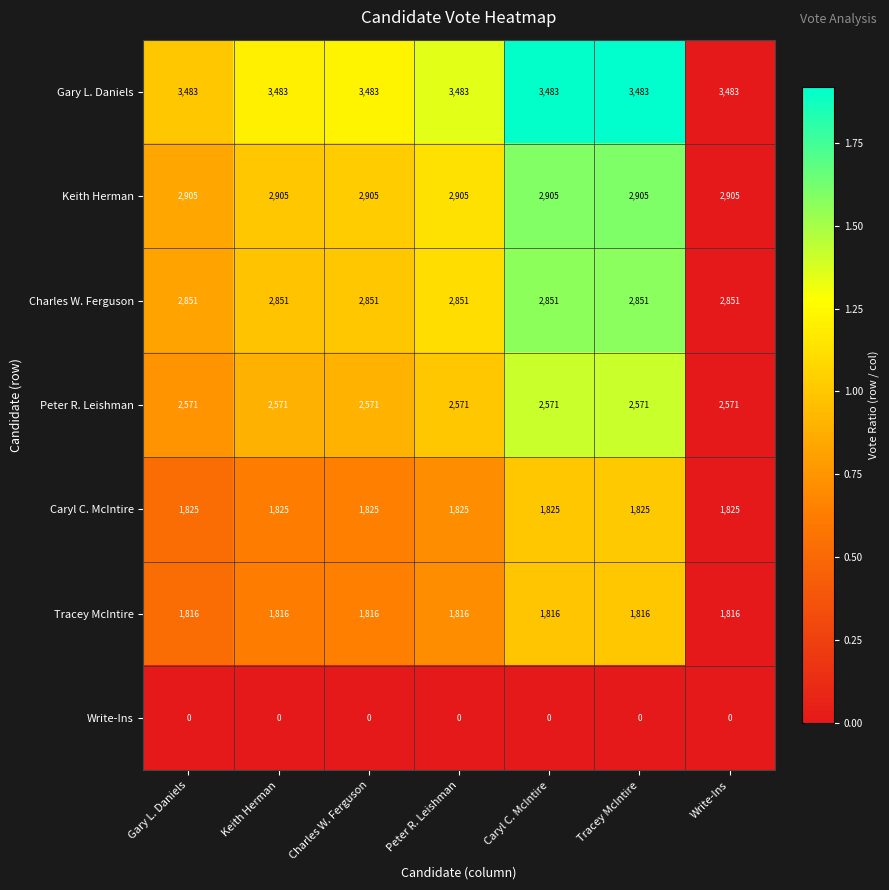

Rank the series at Write-Ins from highest to lowest value.

Gary L. Daniels, Keith Herman, Charles W. Ferguson, Peter R. Leishman, Caryl C. McIntire, Tracey McIntire, Write-Ins